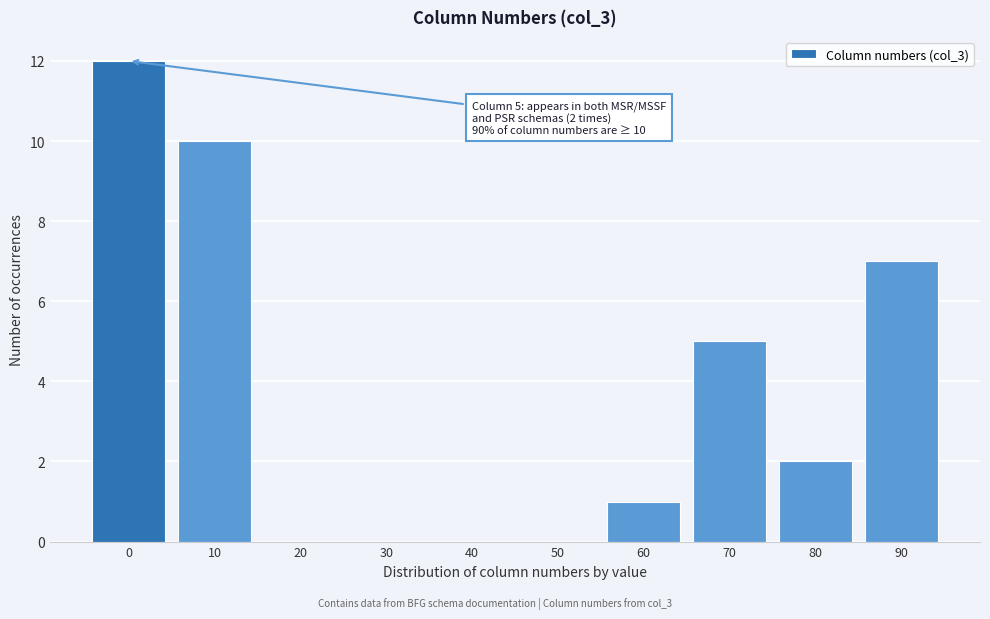

Reading left to right, transcribe all the data shown in this chart.

0=12	10=10	20=0	30=0	40=0	50=0	60=1	70=5	80=2	90=7